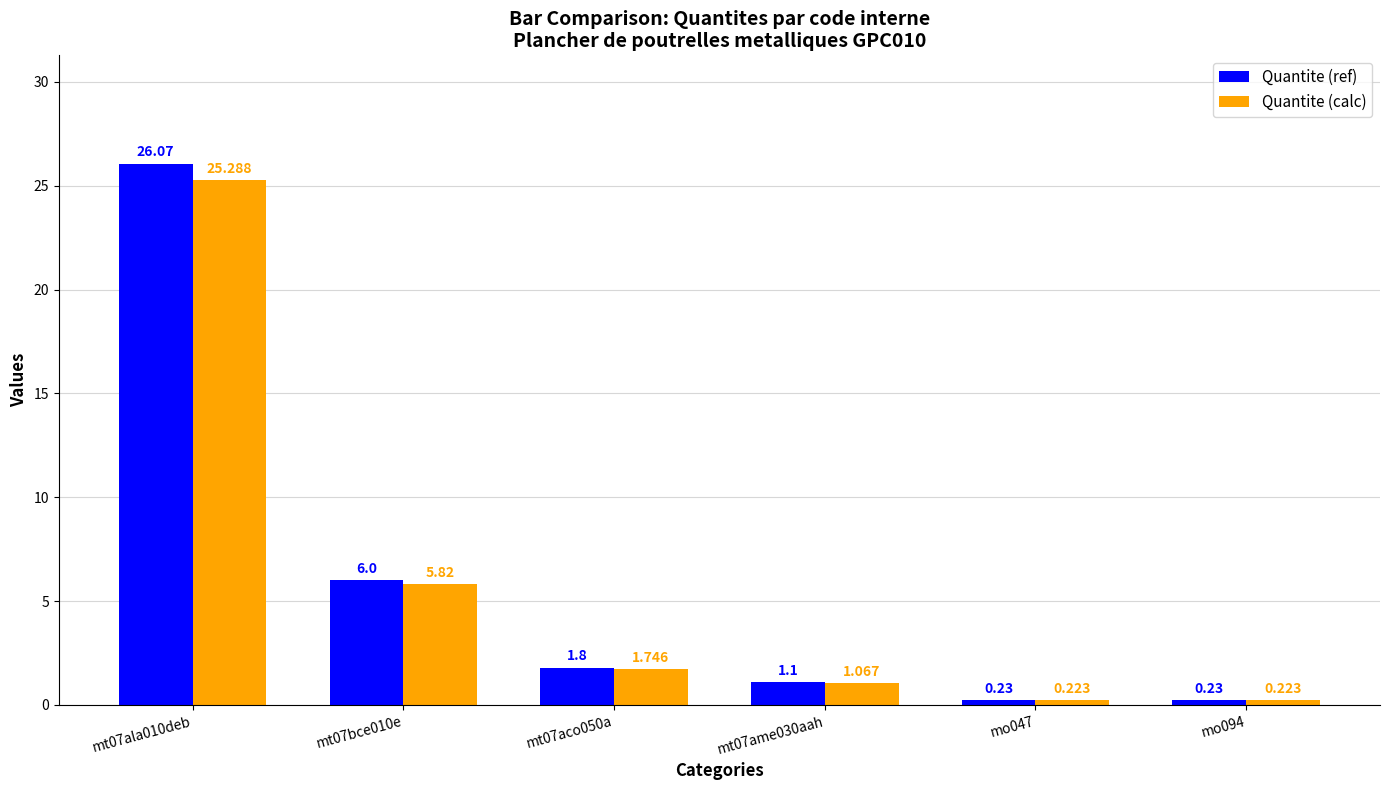

What is the spread (max minus min) of values at mt07ala010deb?

0.8